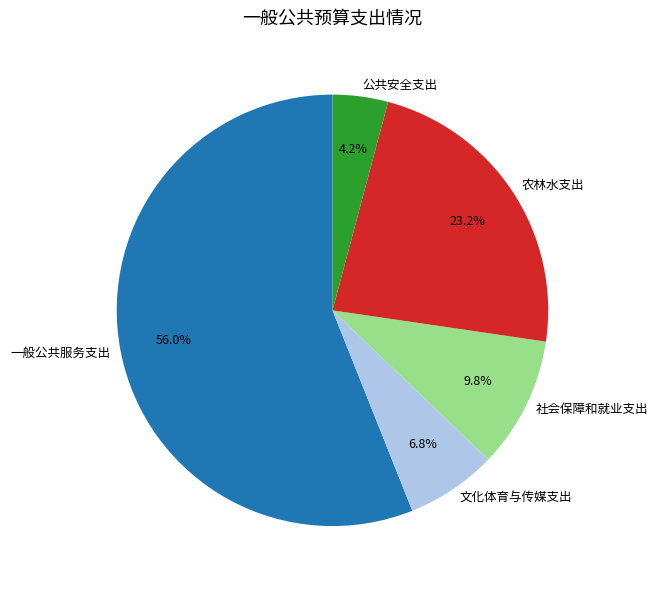

How many slices are in this pie chart?

5